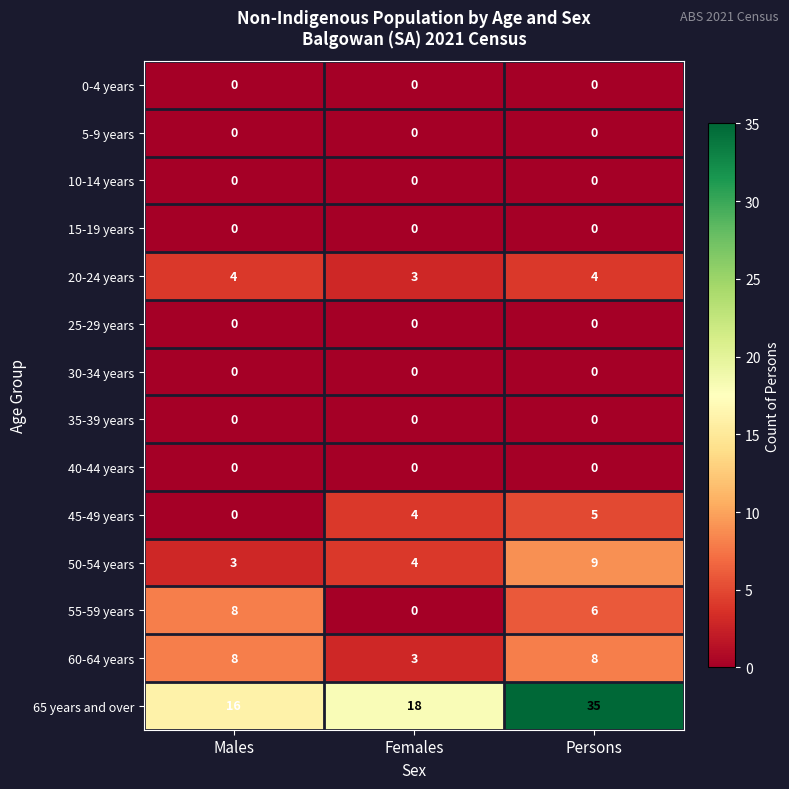

What is the difference between the 45-49 years values at Males and Persons?

5